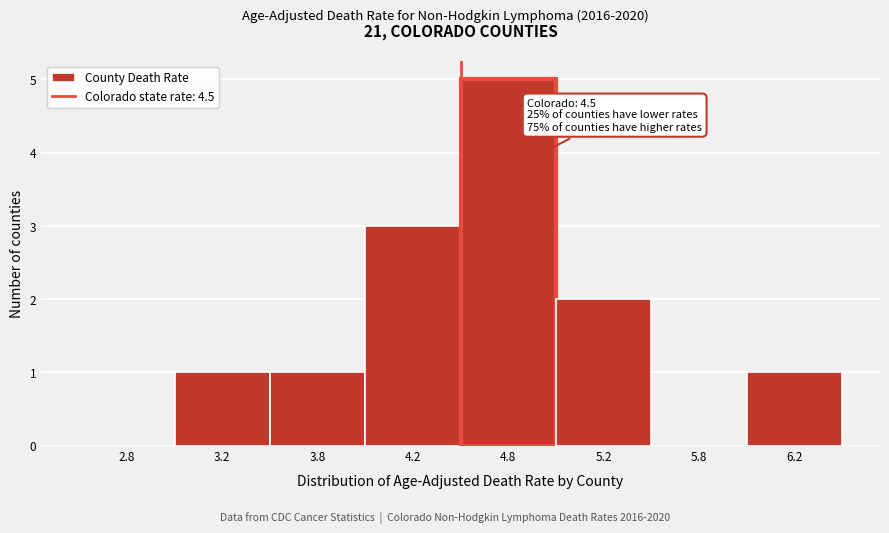

Reading left to right, extract all data points from this chart.

2.8=0	3.2=1	3.8=1	4.2=3	4.8=5	5.2=2	5.8=0	6.2=1